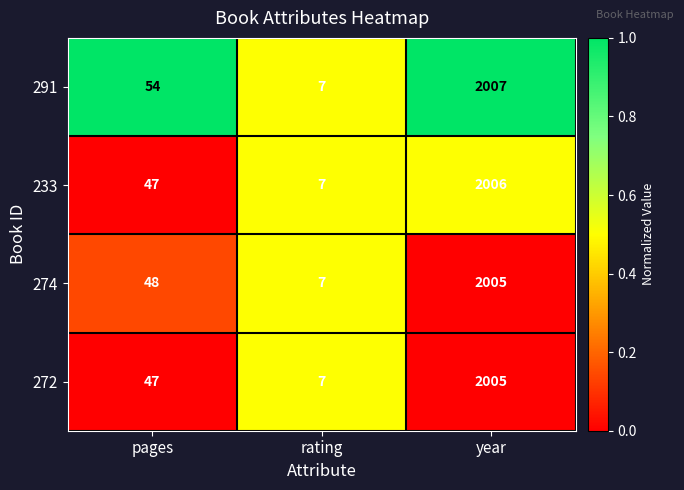

List the labels in order of 274 value, largest first.

year, pages, rating